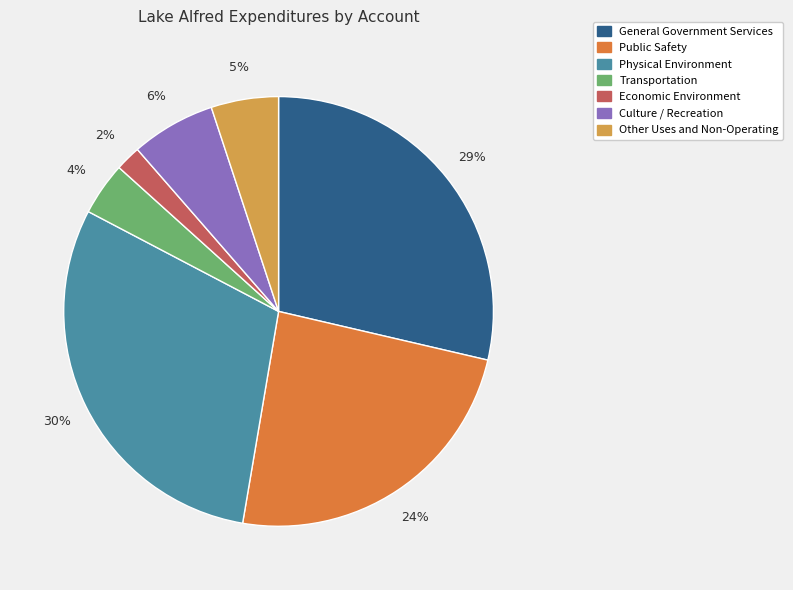

To the nearest percent, what is the combined percentage of Economic Environment and General Government Services?

31%